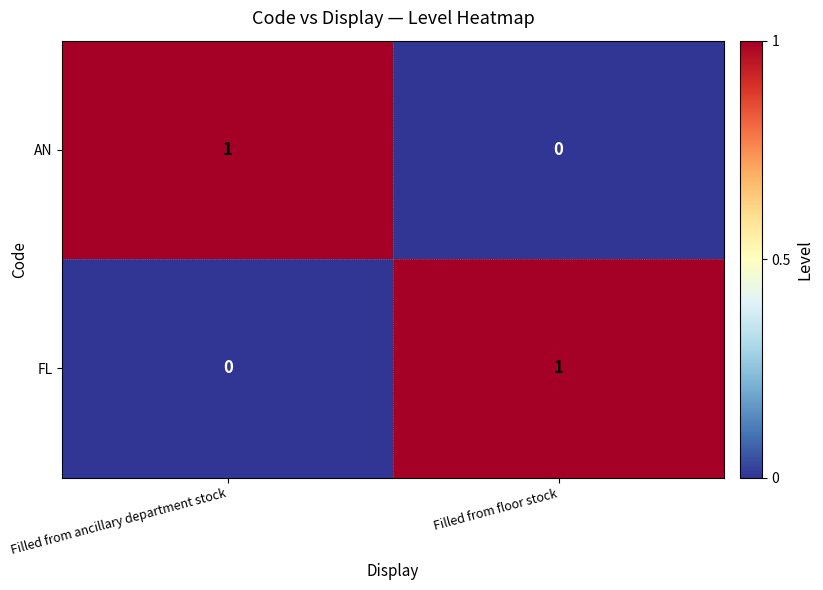

What is the total value across all series at Filled from floor stock?

1